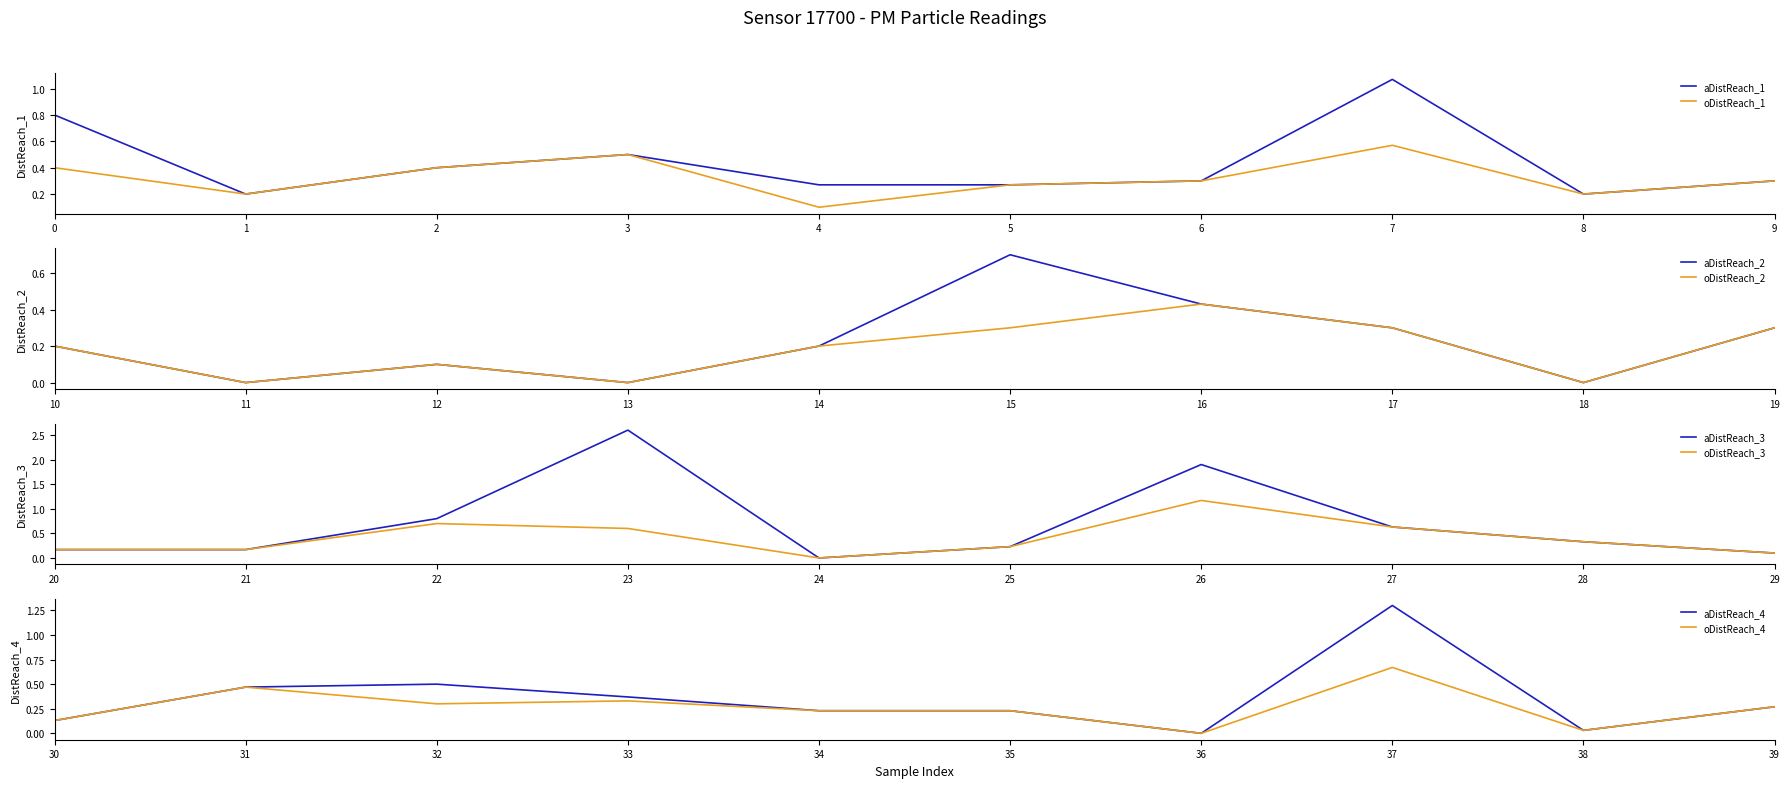

Does the chart display data point markers on the line(s)?

No